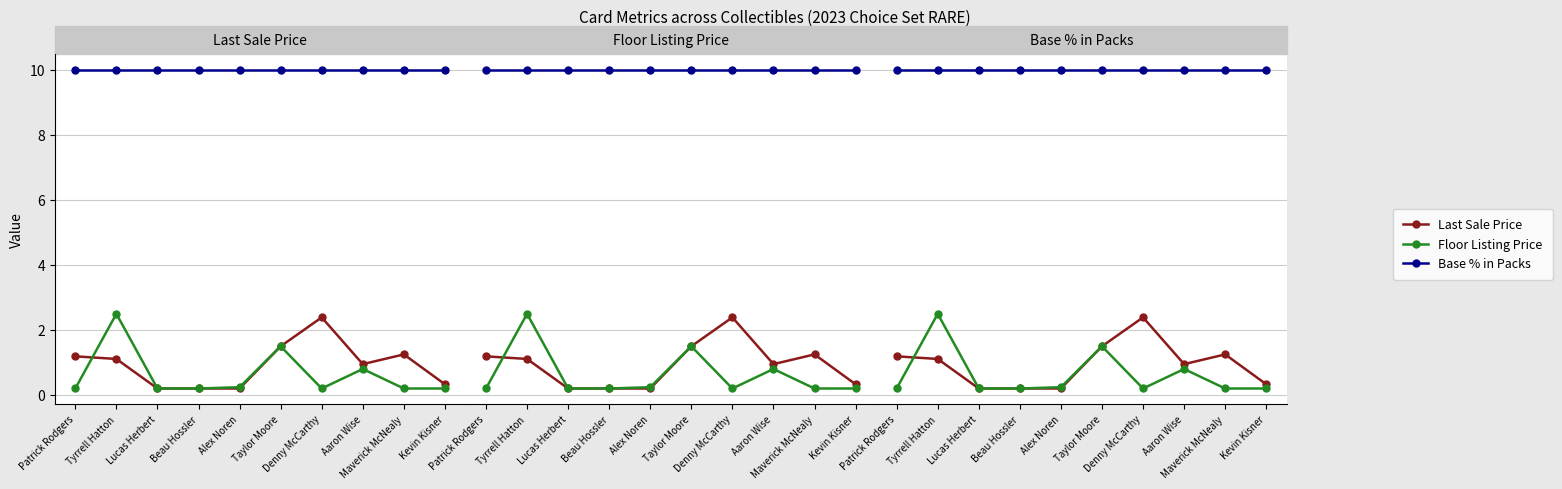

At which category is the sum across all series the highest?

Tyrrell Hatton